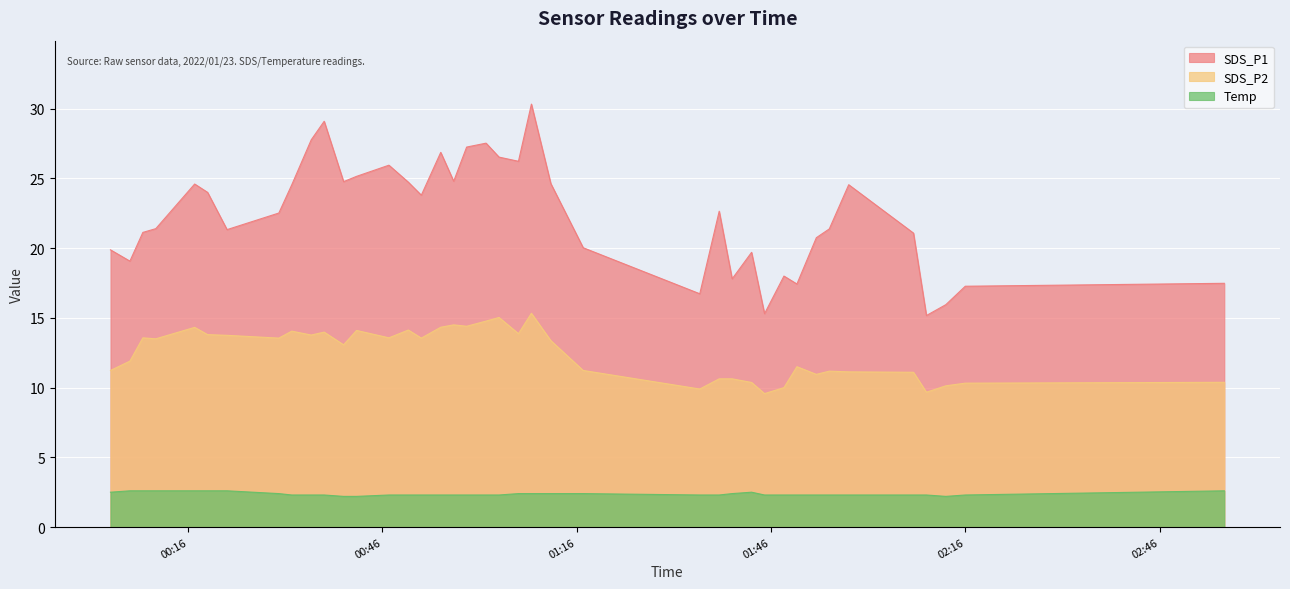

What is the sum of all SDS_P2 values?

500.1